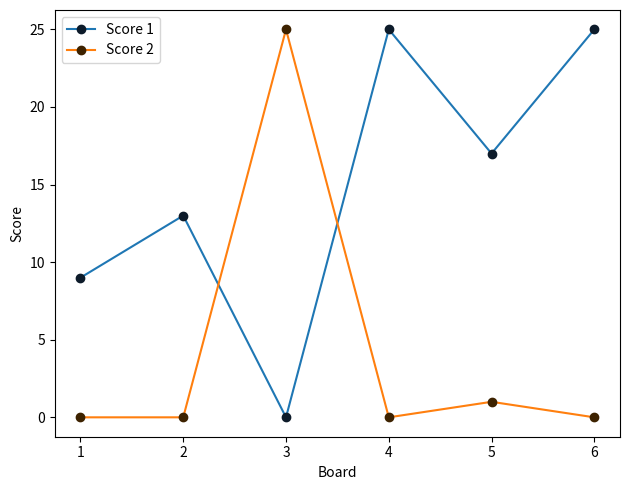

What is the difference between the maximum and minimum values in the Score 1 series?

25